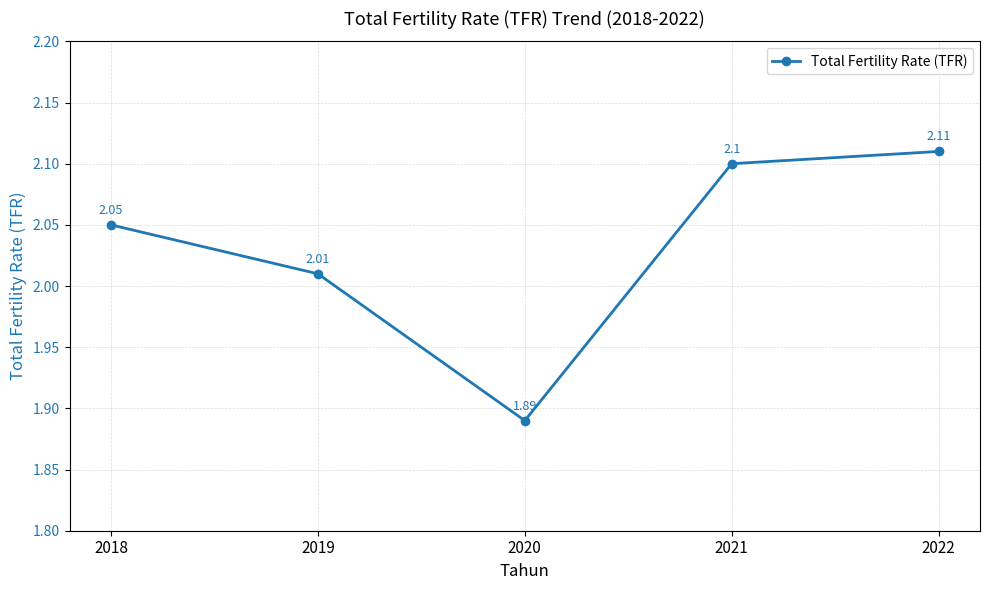

What is the sum of the values at 2020 and 2021?

4.0